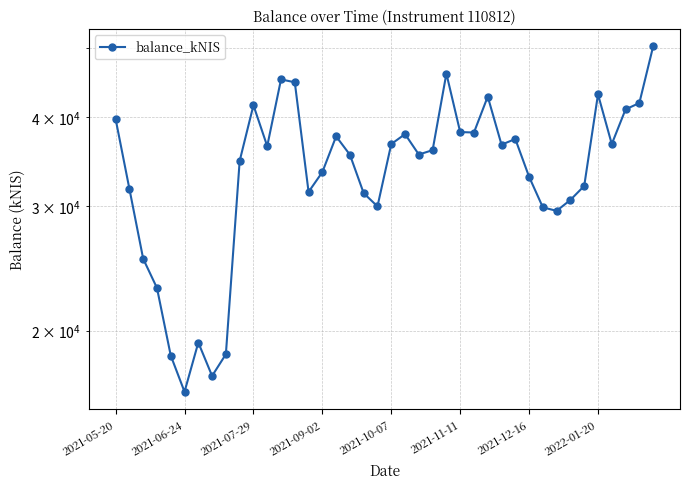

What is the change in value from 2021-11-11 to 38?

+25478.9